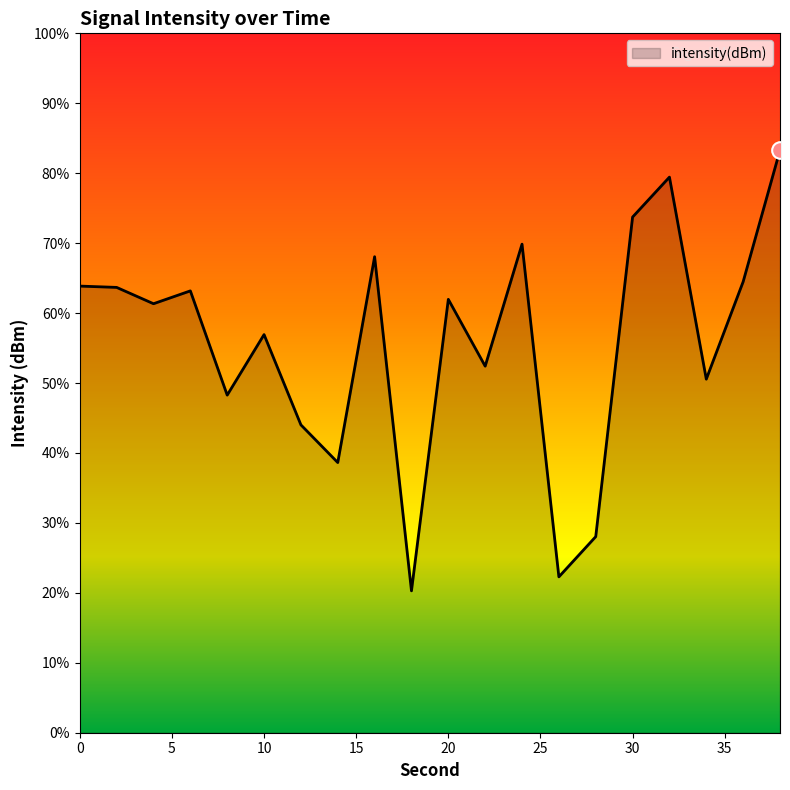

Rank the categories by value from lowest to highest.

18, 26, 28, 14, 12, 8, 34, 22, 10, 4, 20, 6, 2, 0, 36, 16, 24, 30, 32, 38